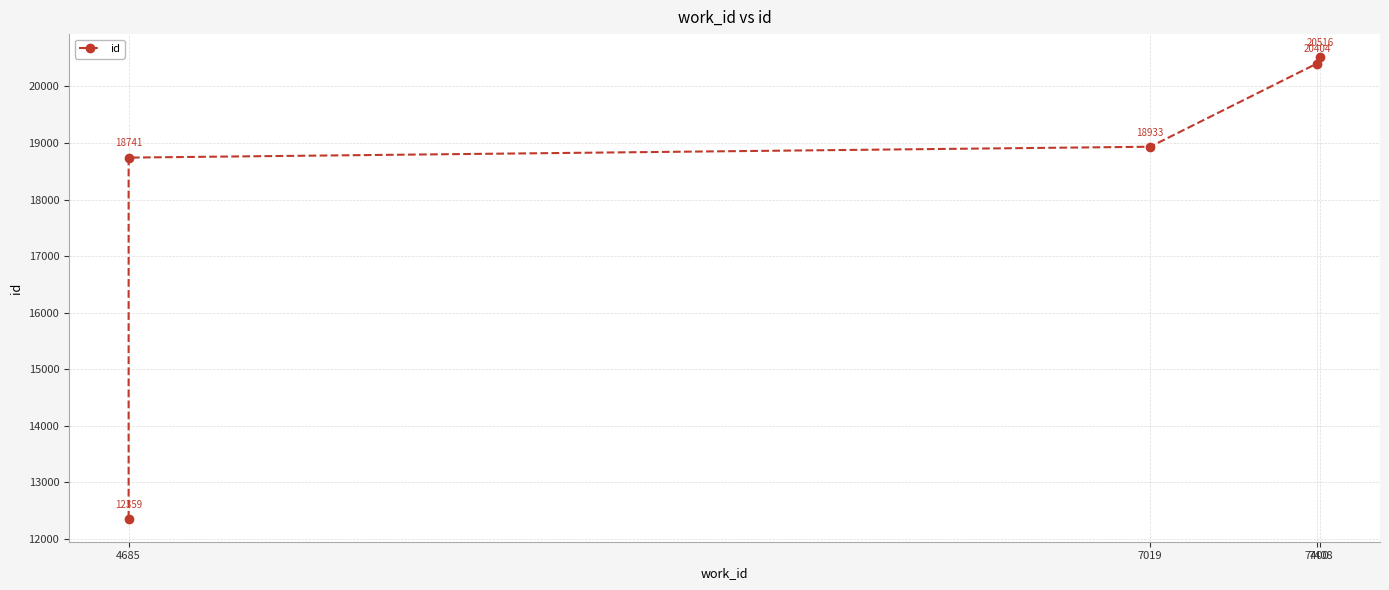

Rank the categories by value from lowest to highest.

4685, 4685, 7019, 7400, 7408